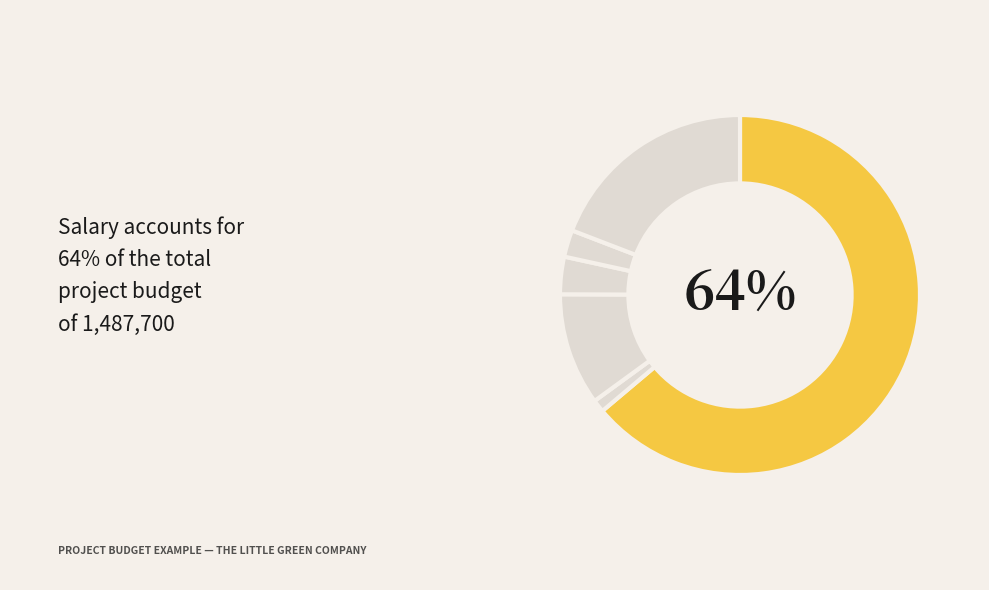

Which category accounts for the majority?

Salary